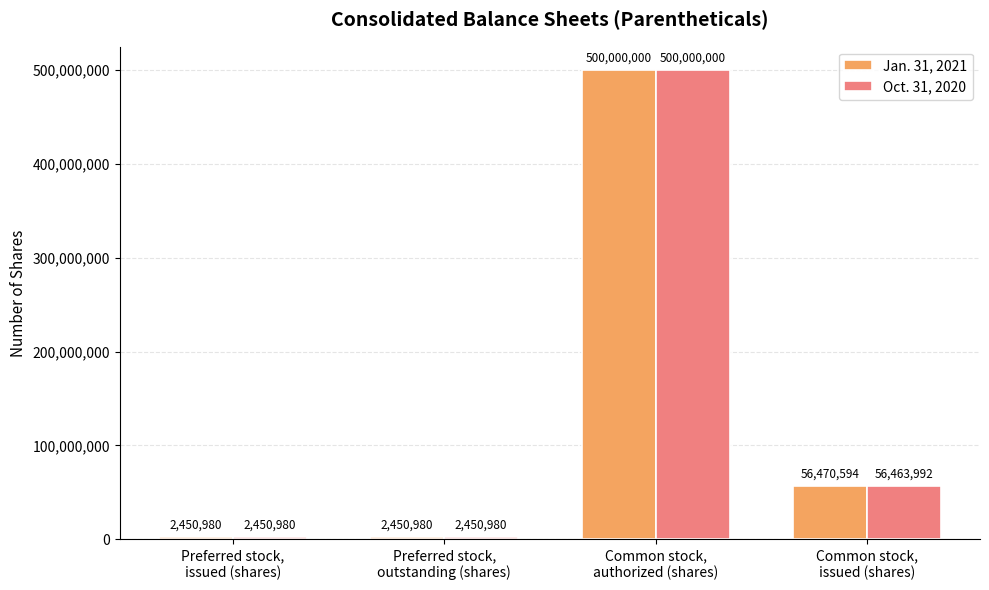

What is the greatest value displayed?

500000000